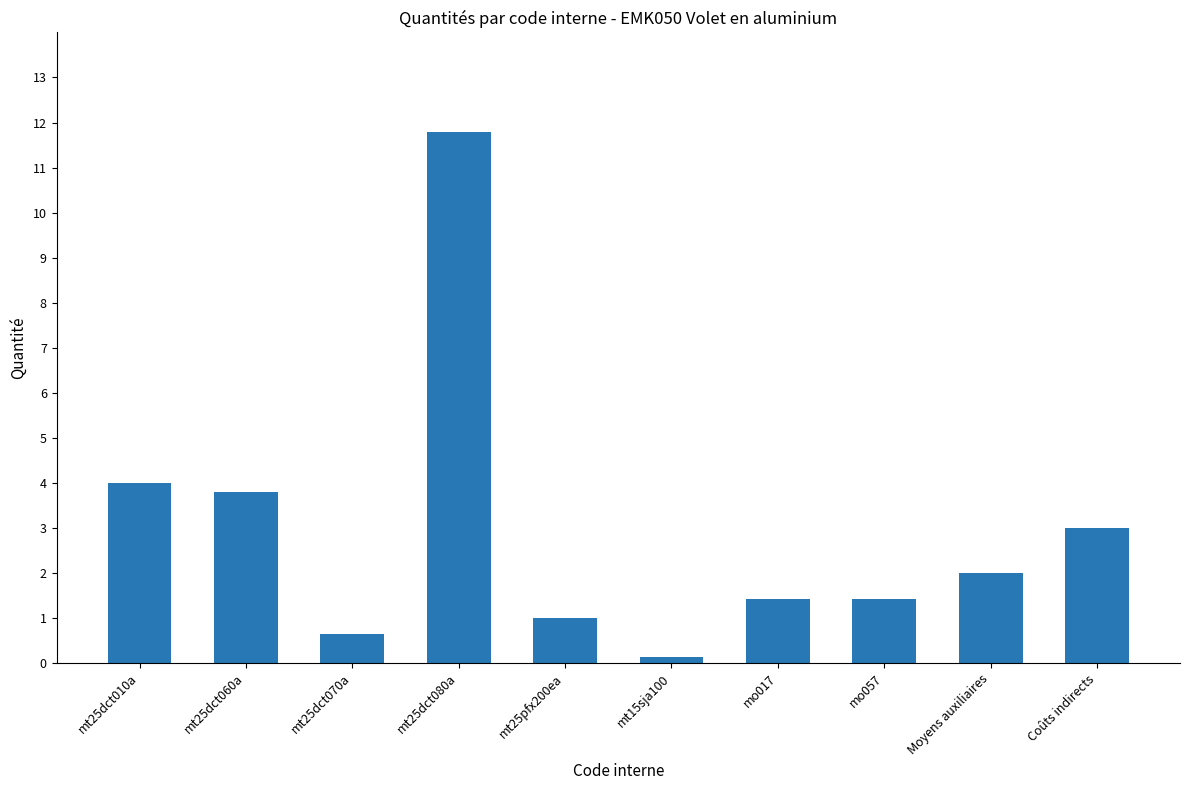

How many categories are shown in the chart?

10